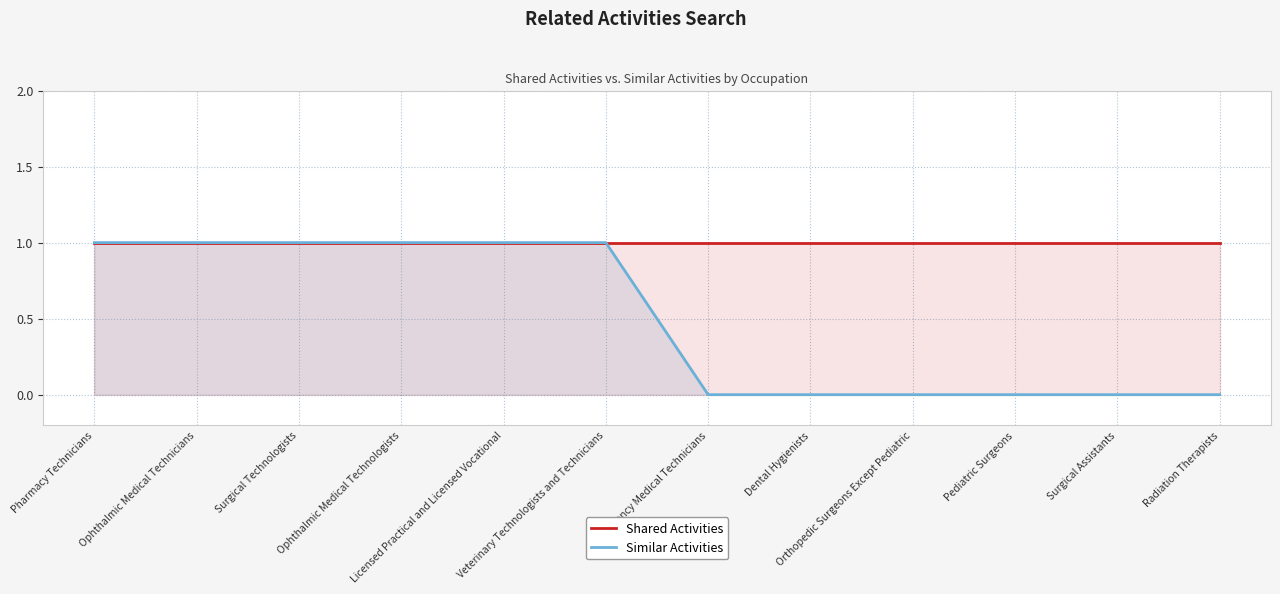

Which has a higher value, Emergency Medical Technicians or Veterinary Technologists and Technicians?

Emergency Medical Technicians